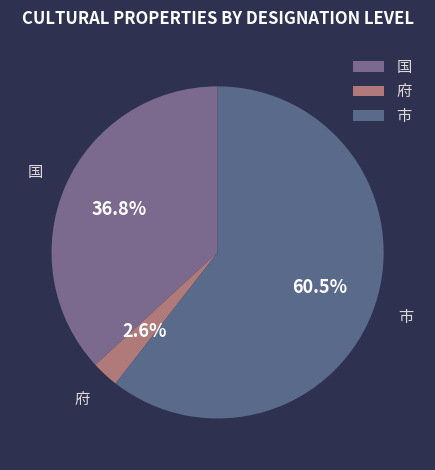

What is the largest slice in the pie chart?

市